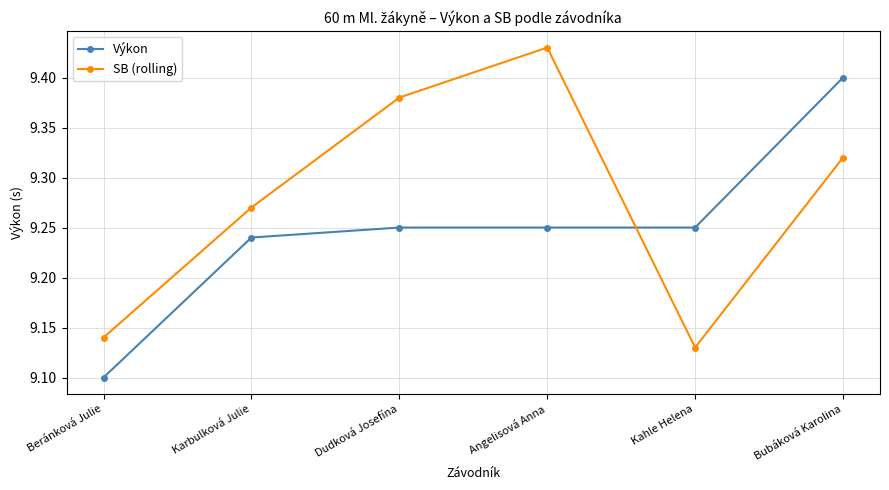

What position from the left is Angelisová Anna?

4